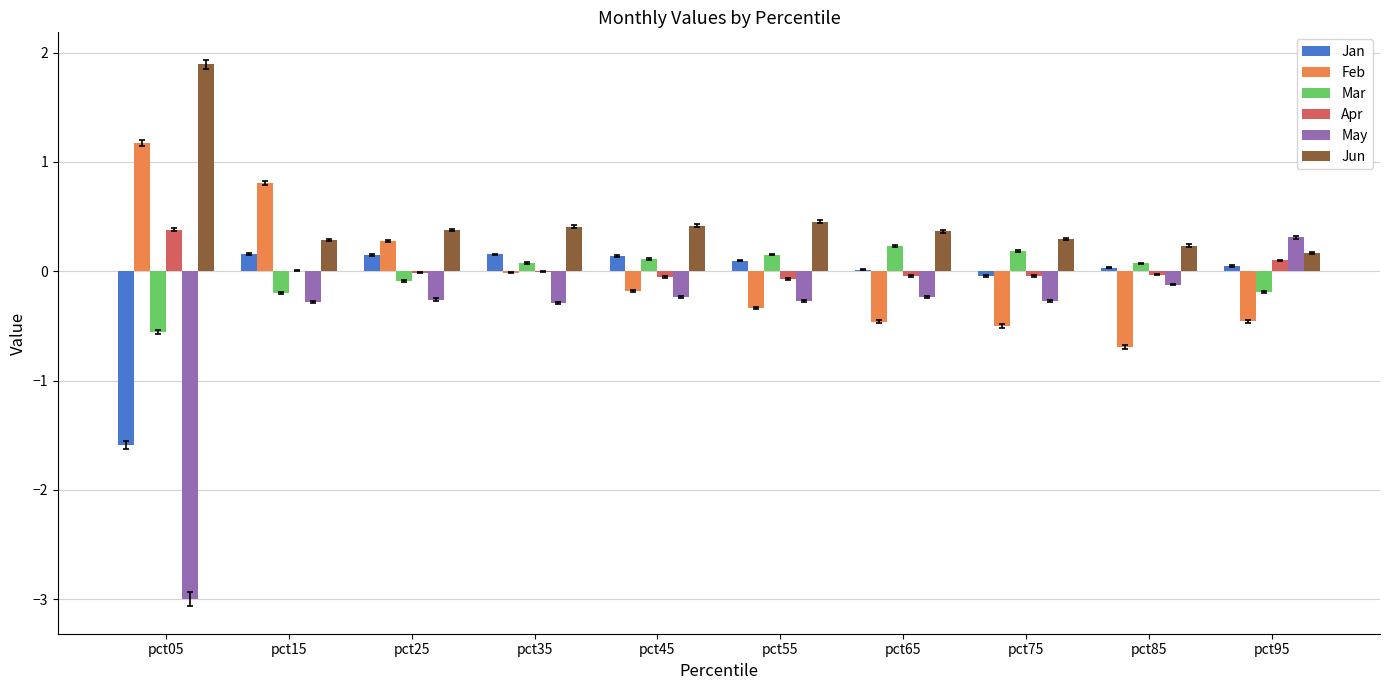

How many data points does each series have?

10